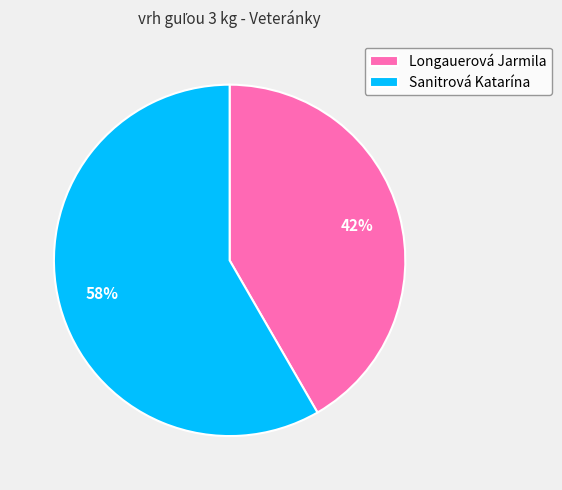

Is it true that Longauerová Jarmila is 57% of the pie?

False